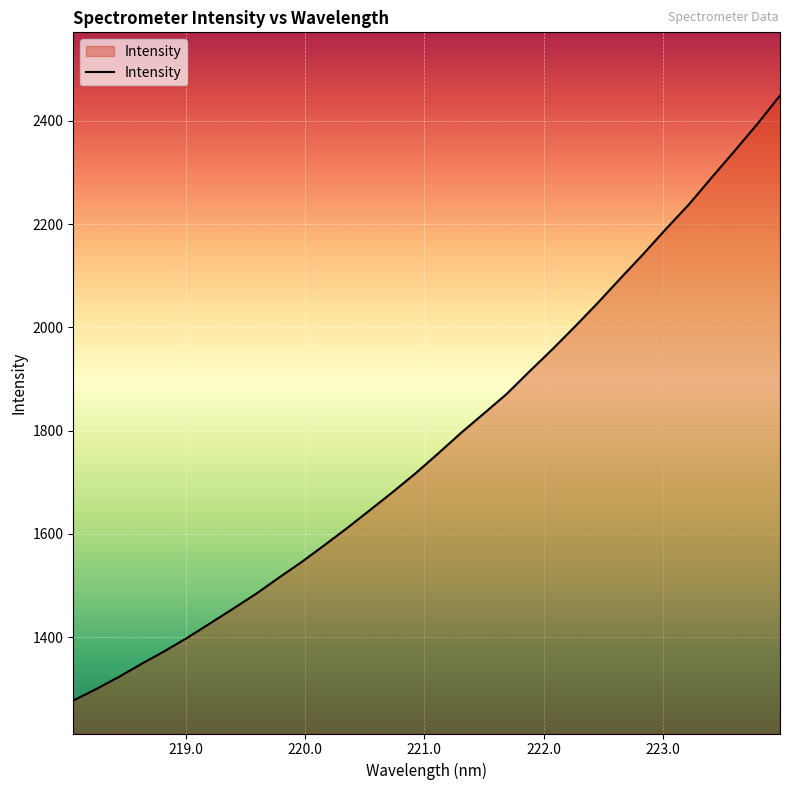

True or false: the data has more than 1 interior local peaks.

False